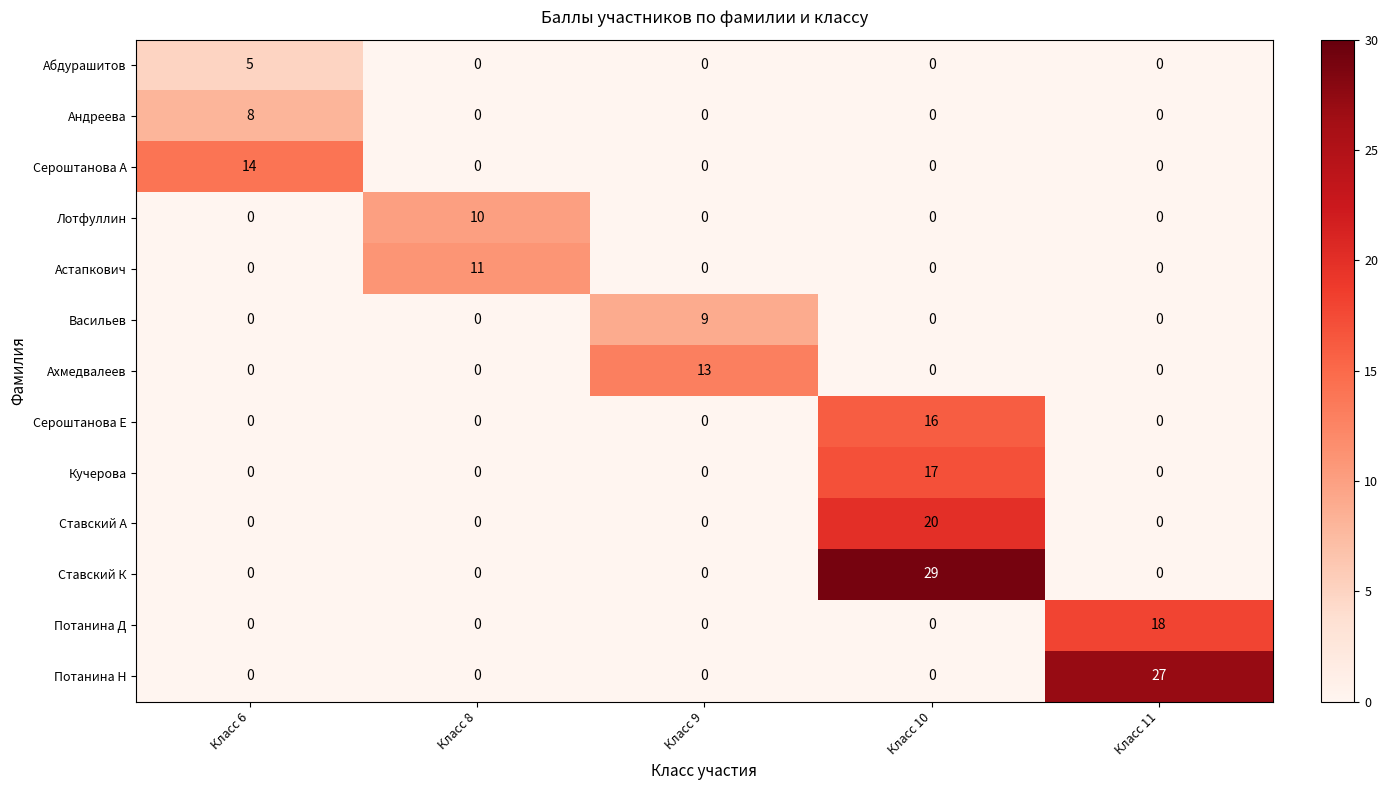

Is it true that Лотфуллин equals 5 at Класс 9?

False